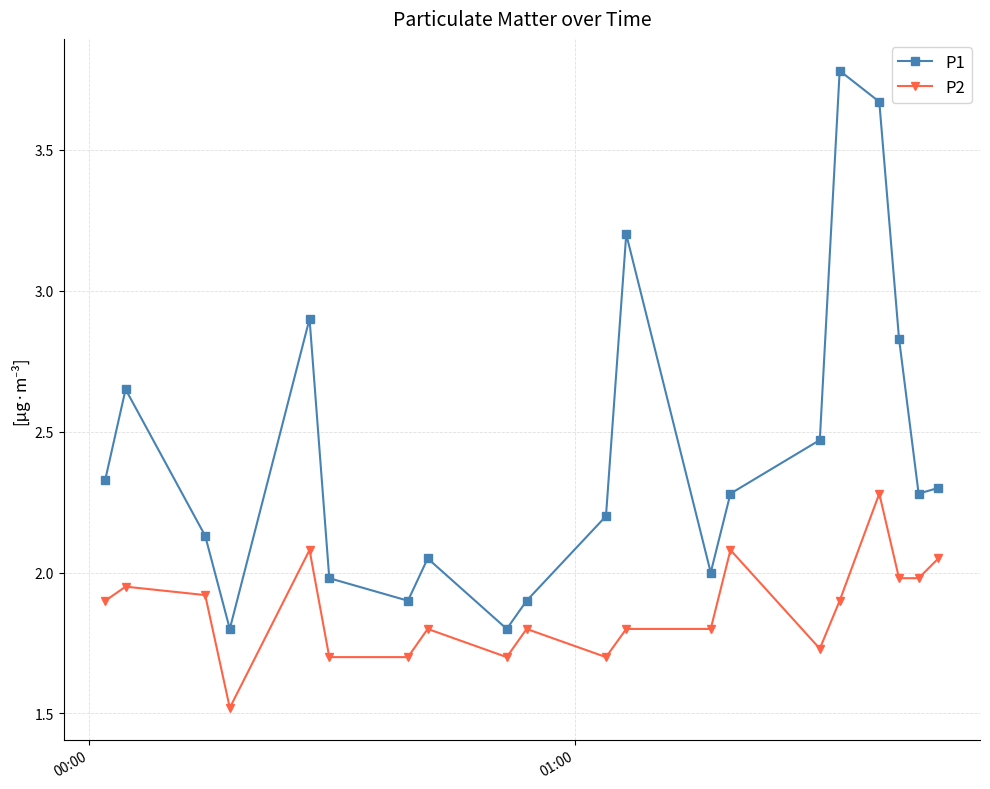

How many lines are shown in the chart?

2